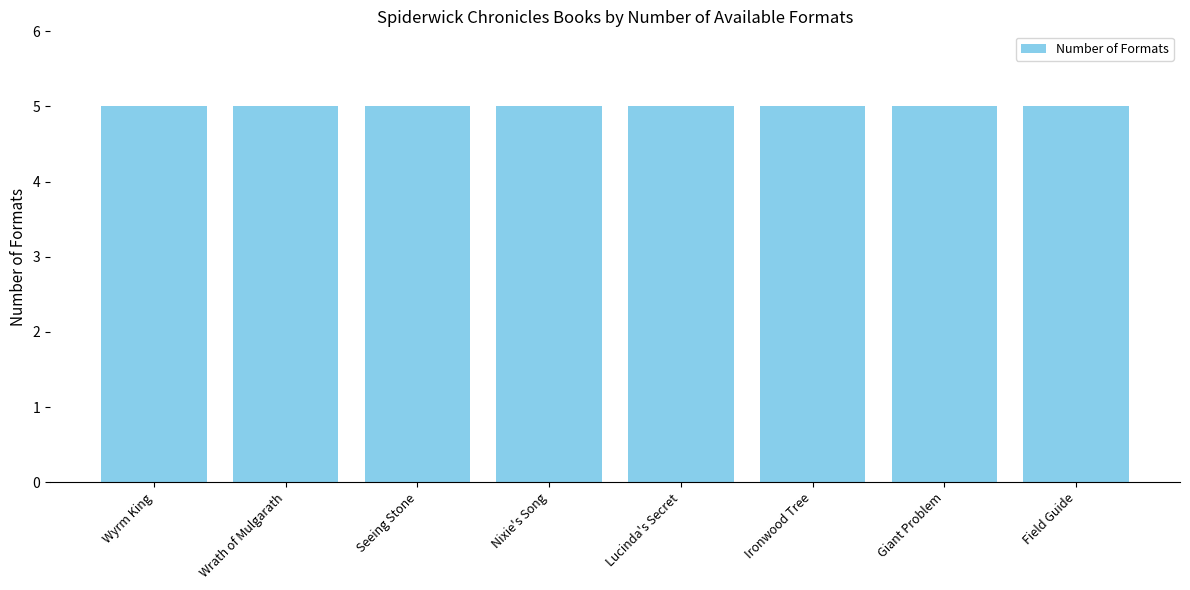

How many distinct data groups are displayed?

1